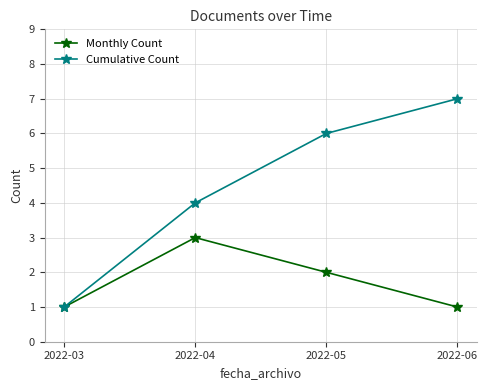

What is the sum of the Monthly Count values at 2022-05 and 2022-04?

5